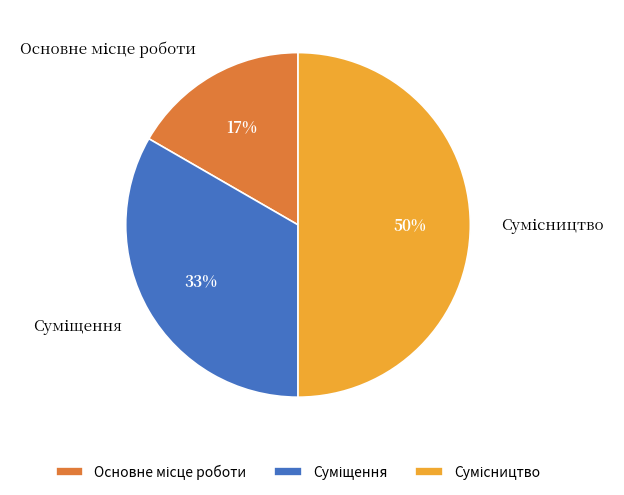

To the nearest percent, what is the average slice percentage?

33%